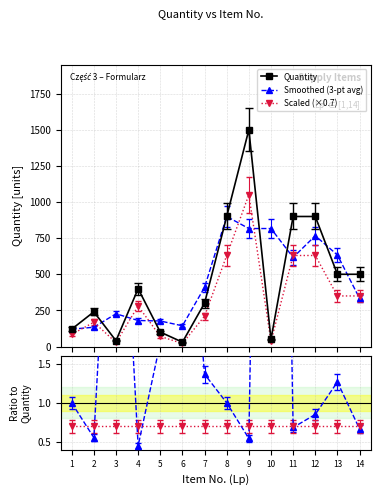

Which category has the highest value in the Quantity series?

9